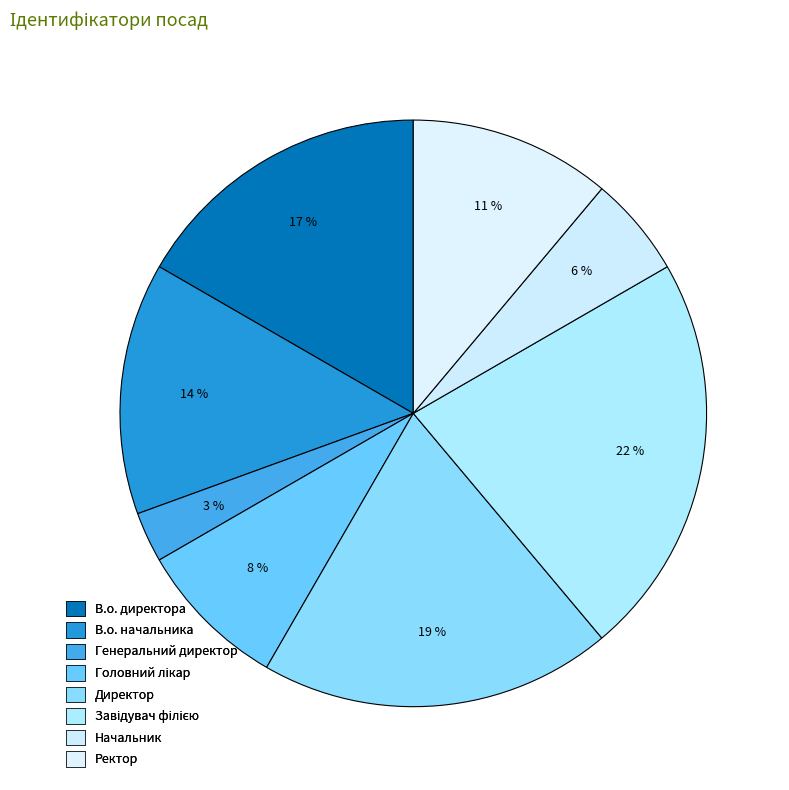

How many segments does this pie chart have?

8